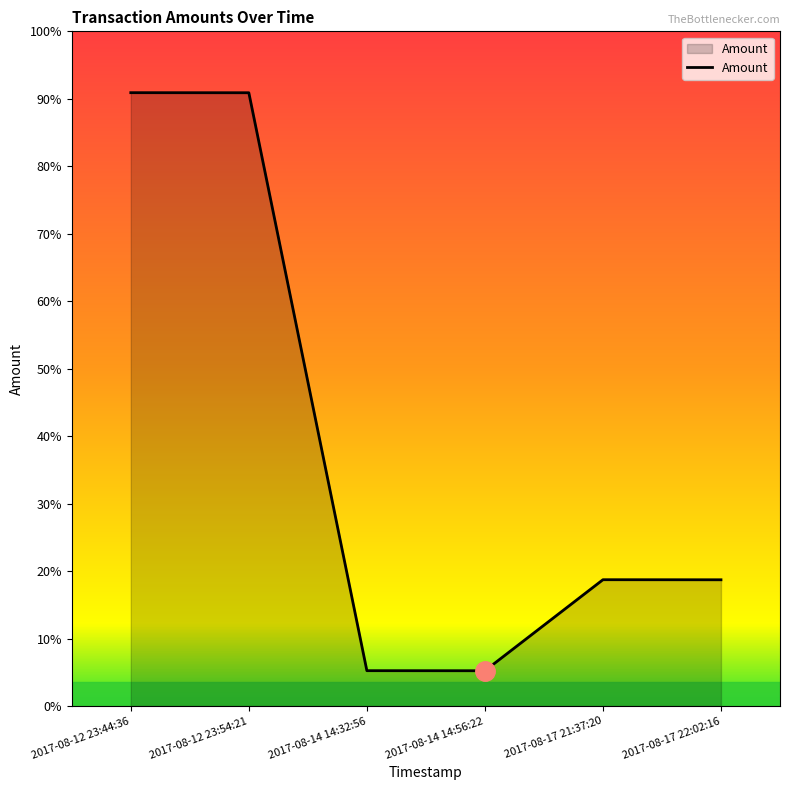

Between 2017-08-12 23:44:36 and 2017-08-17 22:02:16, which is larger?

2017-08-12 23:44:36